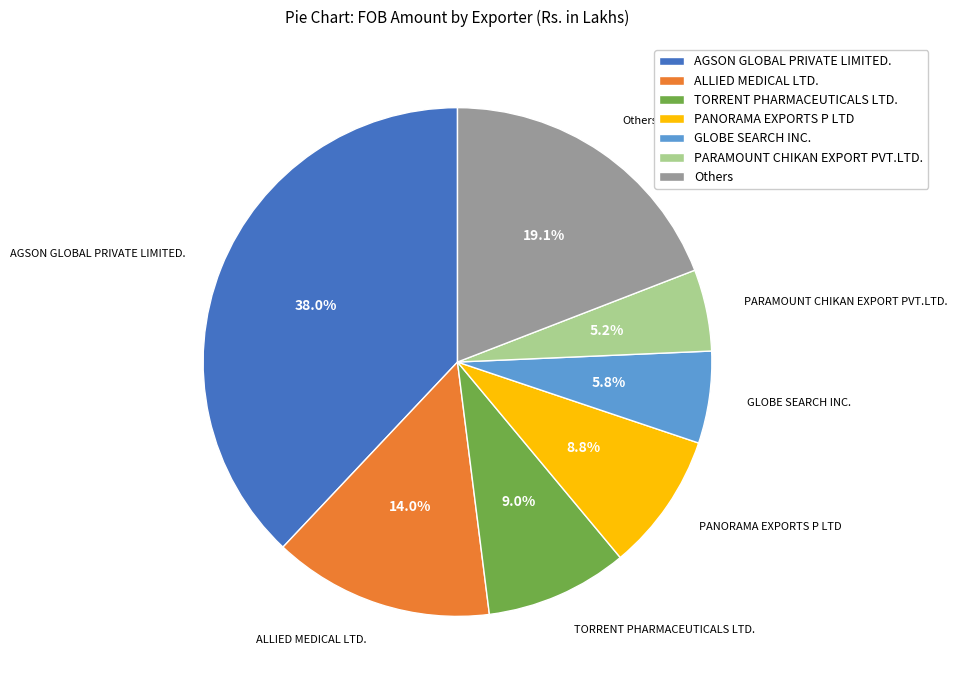

What is the total percentage of ALLIED MEDICAL LTD. and PARAMOUNT CHIKAN EXPORT PVT.LTD.?

19.2%